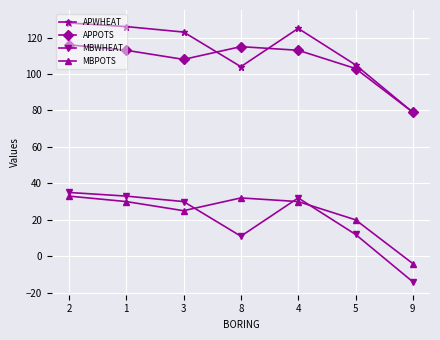

What is the greatest value displayed?

128